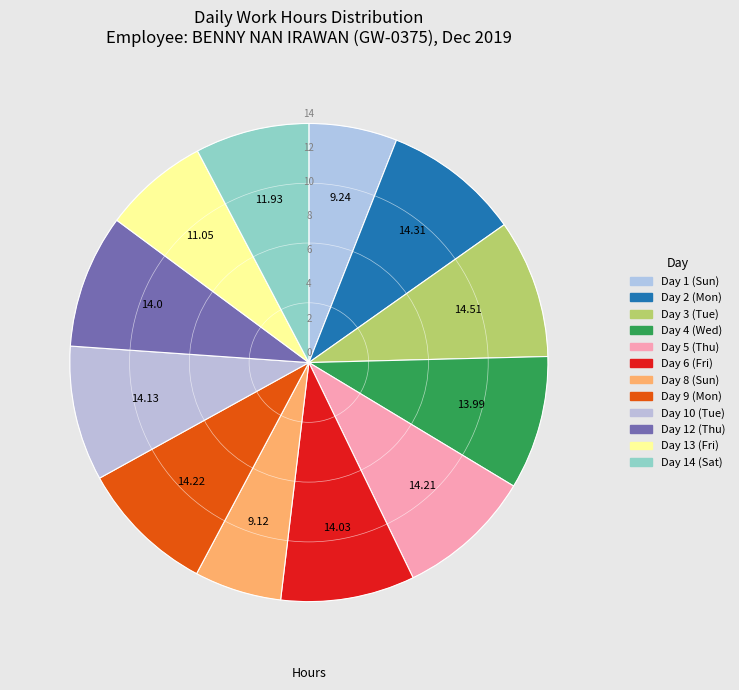

Do Day 5 (Thu) and Day 12 (Thu) together represent more than half of the pie?

No